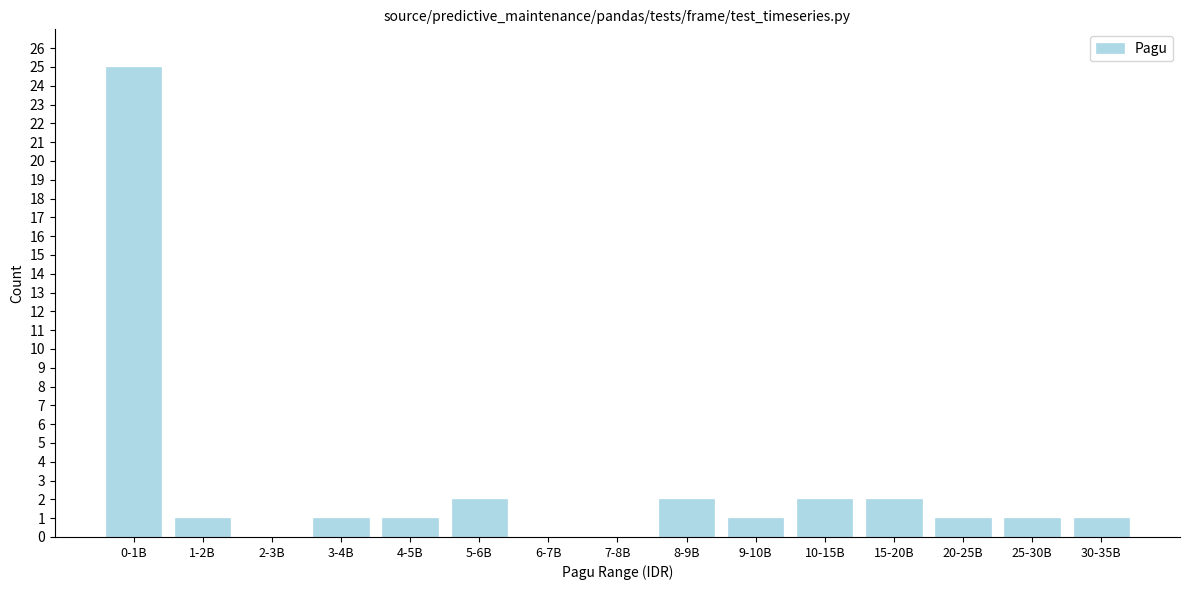

Reading right to left, list all the values displayed in this chart.

30-35B=1	25-30B=1	20-25B=1	15-20B=2	10-15B=2	9-10B=1	8-9B=2	7-8B=0	6-7B=0	5-6B=2	4-5B=1	3-4B=1	2-3B=0	1-2B=1	0-1B=25